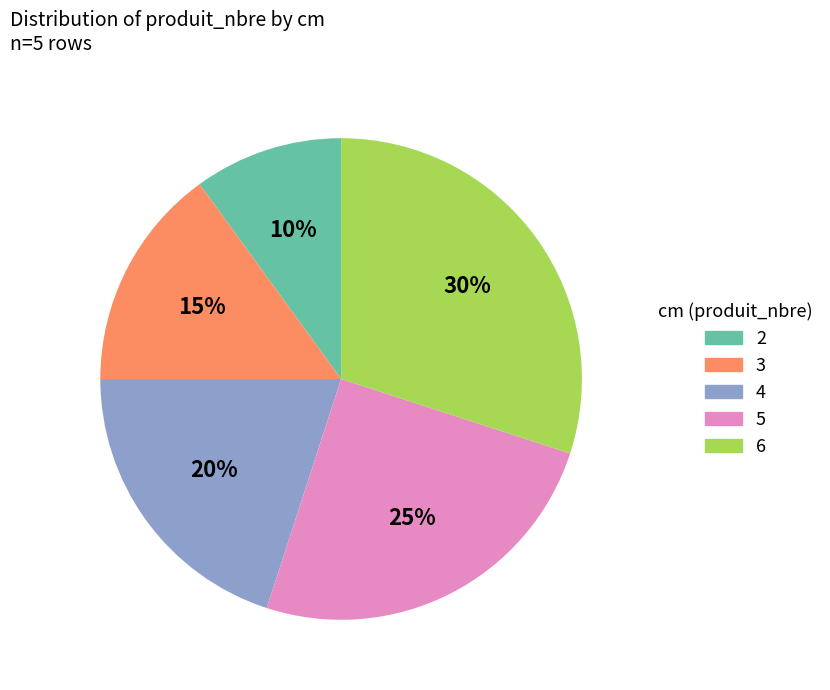

Which slice is the smallest?

2